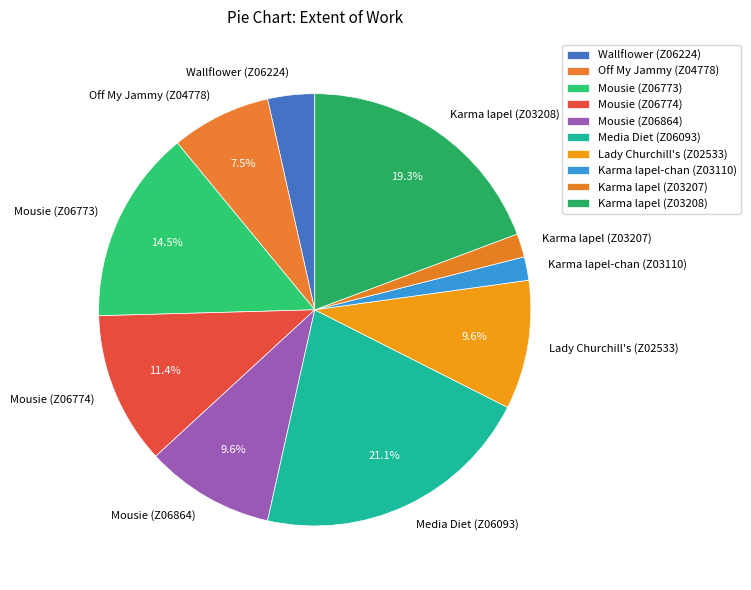

Which category has the biggest portion of the pie?

Media Diet (Z06093)